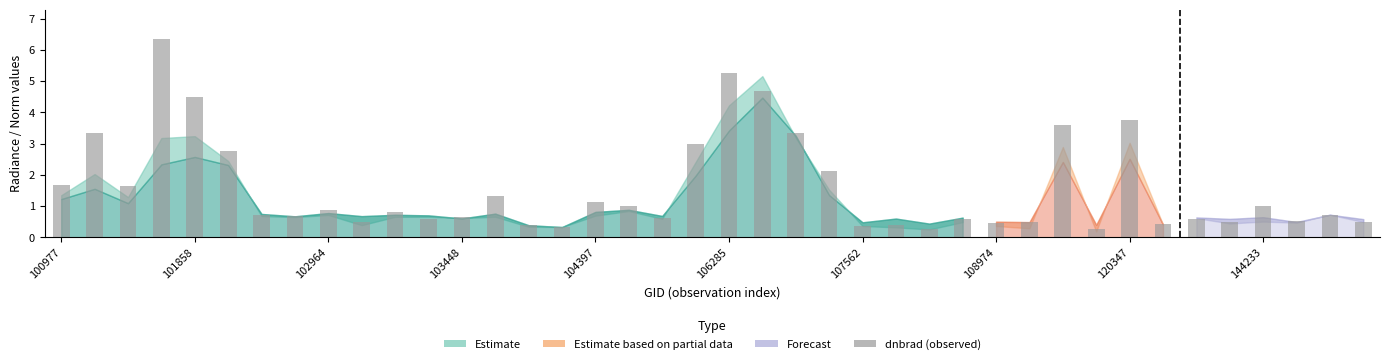

What is the sum of all values?

62.6